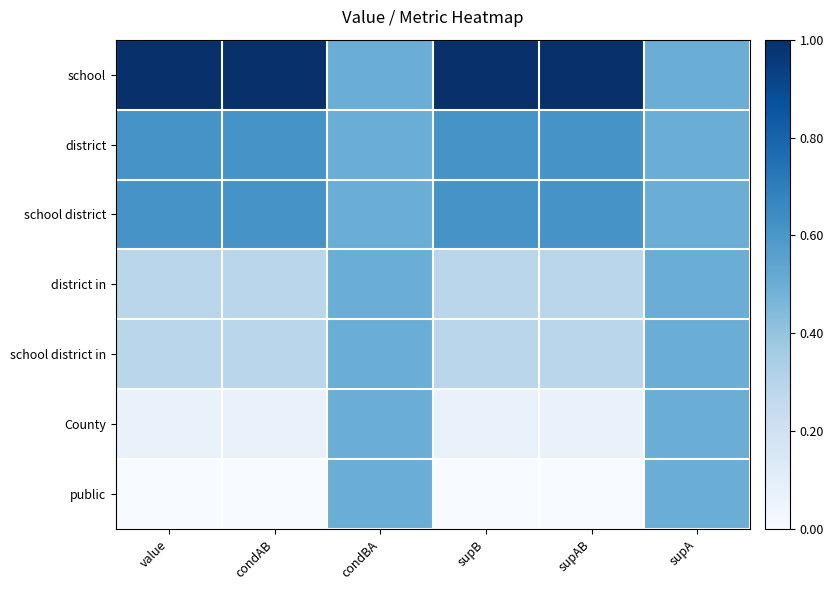

Which series has the largest total across all categories?

school